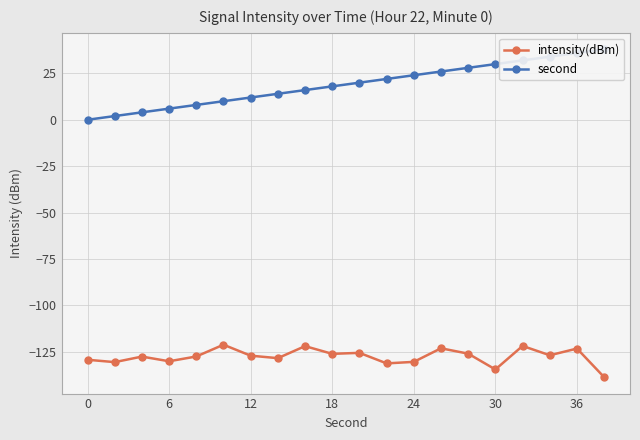

The value of intensity(dBm) at 30 is -89.4. True or false?

False